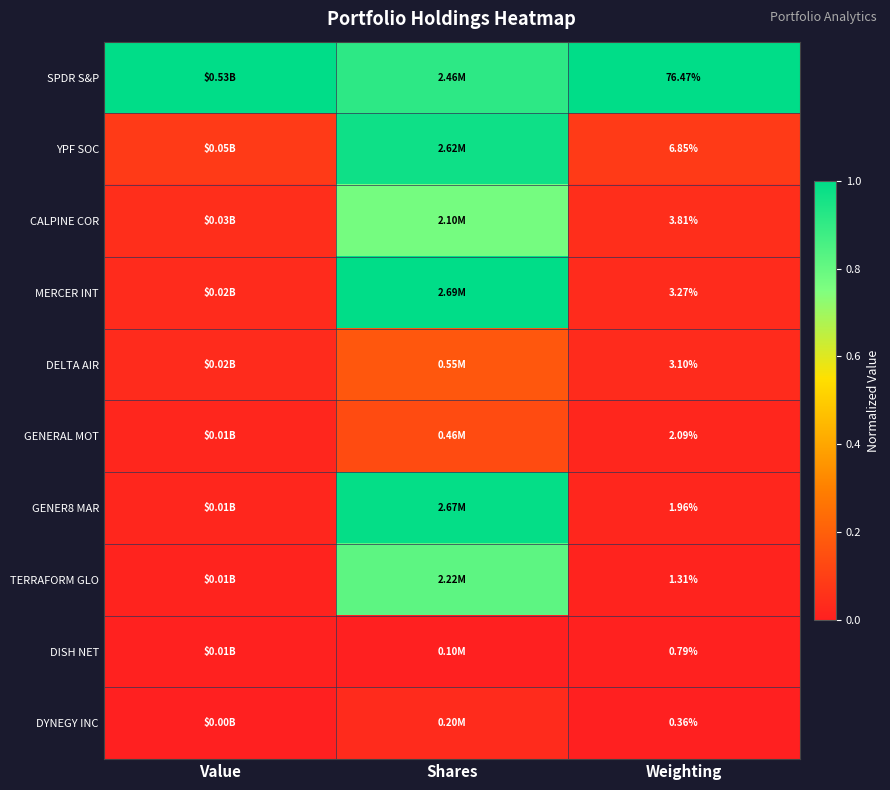

True or false: YPF SOC has a value of 0.0 at Weighting.

False